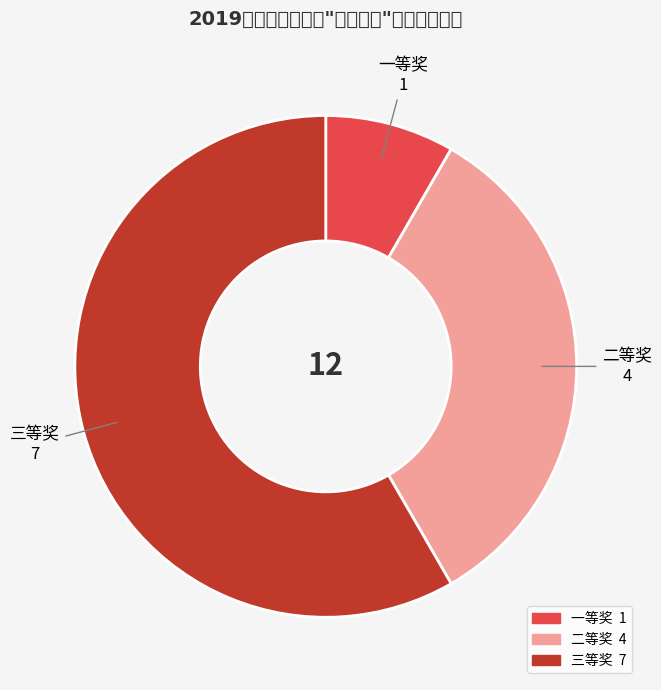

Is it true that 二等奖 is 33% of the pie?

True